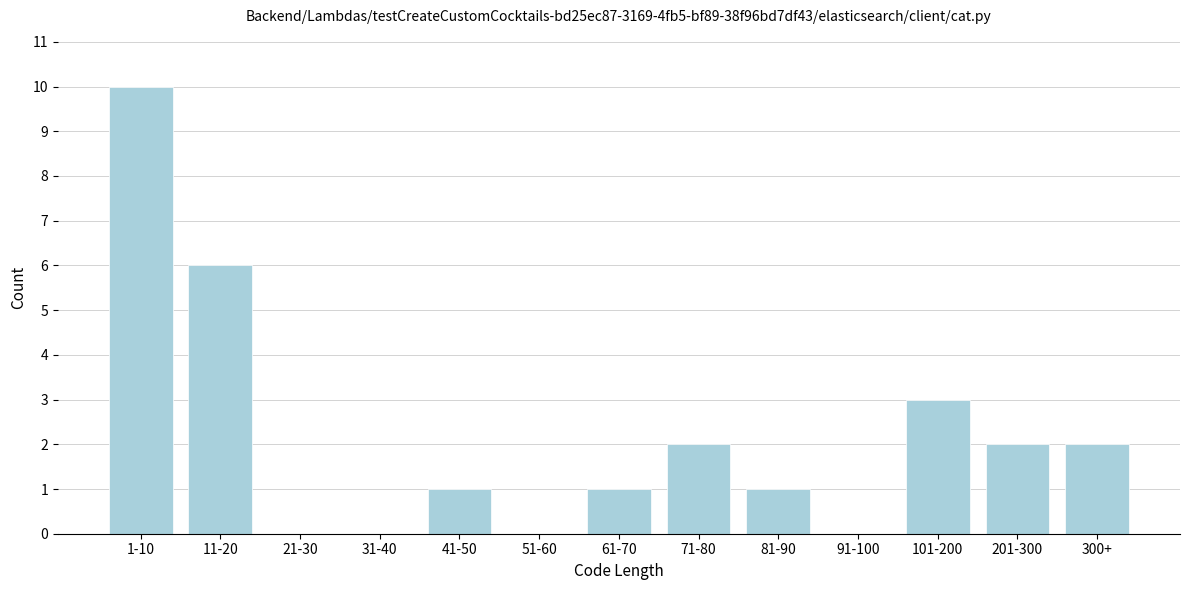

Reading left to right, extract all data points from this chart.

1-10=10	11-20=6	21-30=0	31-40=0	41-50=1	51-60=0	61-70=1	71-80=2	81-90=1	91-100=0	101-200=3	201-300=2	300+=2